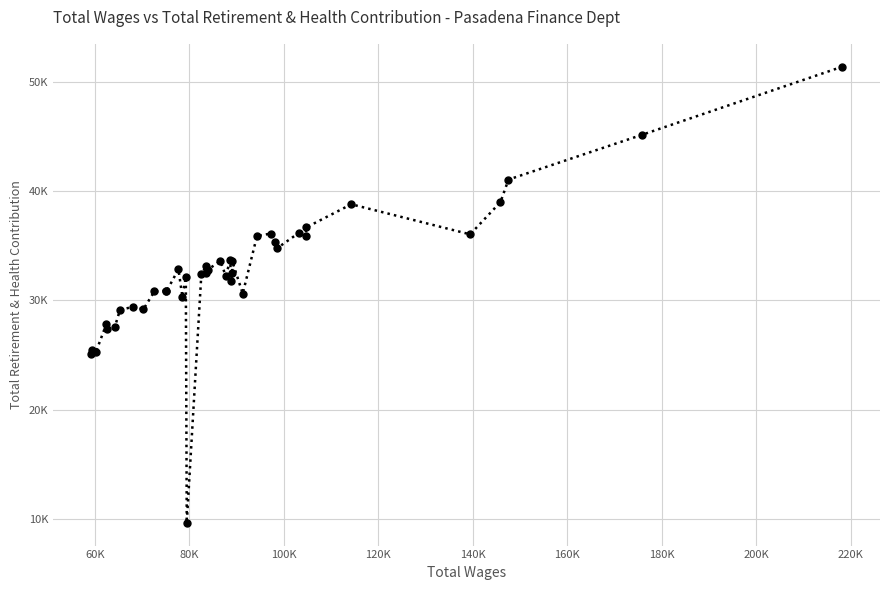

Is it true that the value at 31 is 50773?

False